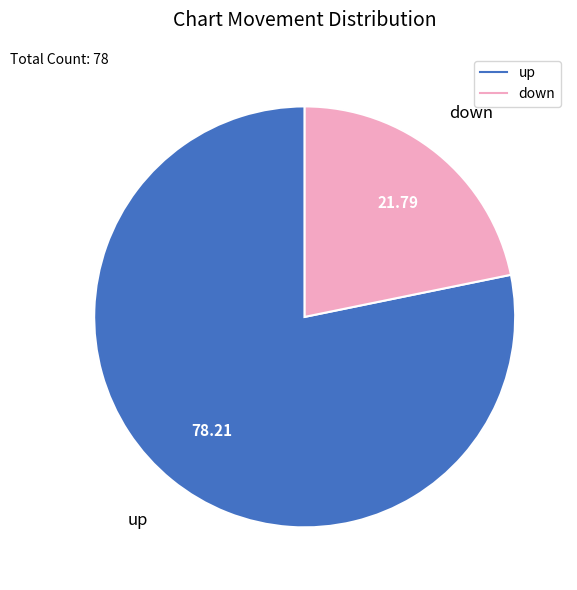

True or false: up accounts for 78% of the total.

True